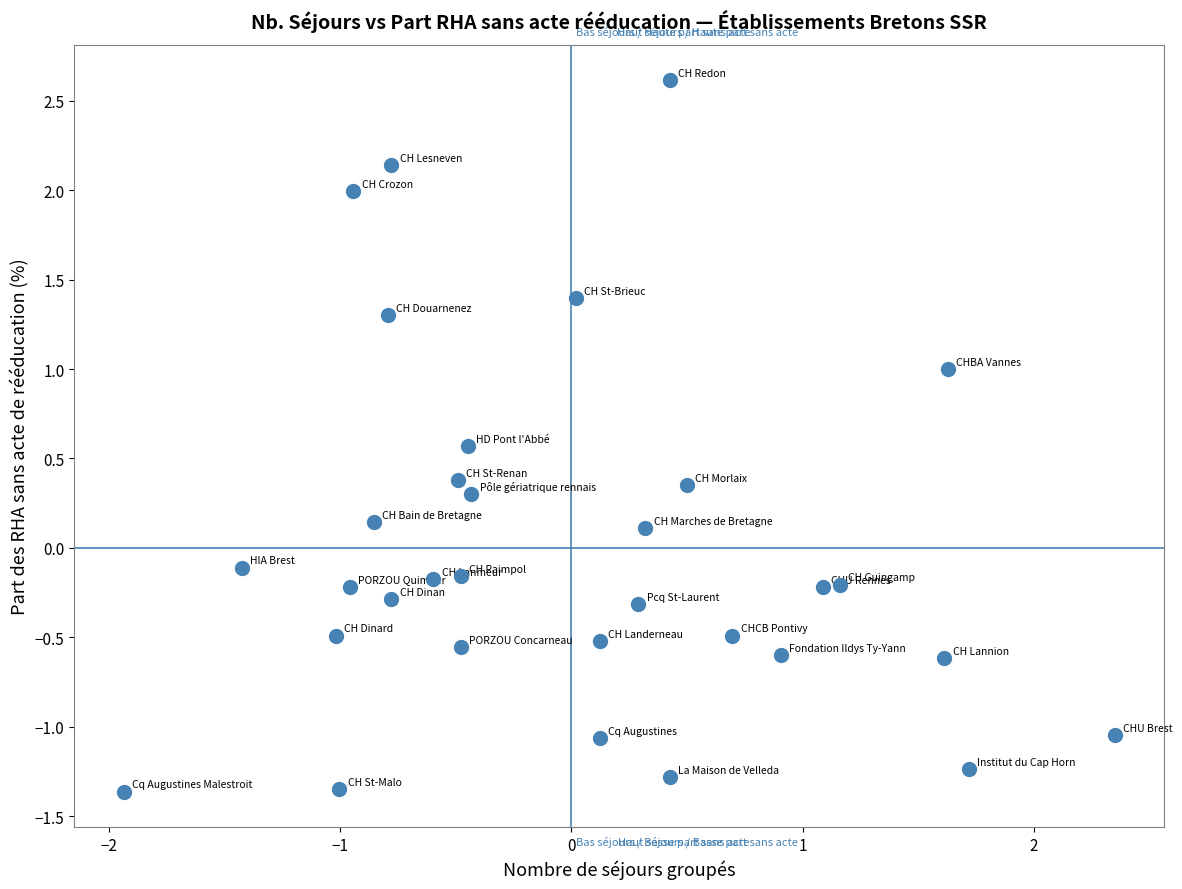

What is the range of X values (max minus min)?

4.3